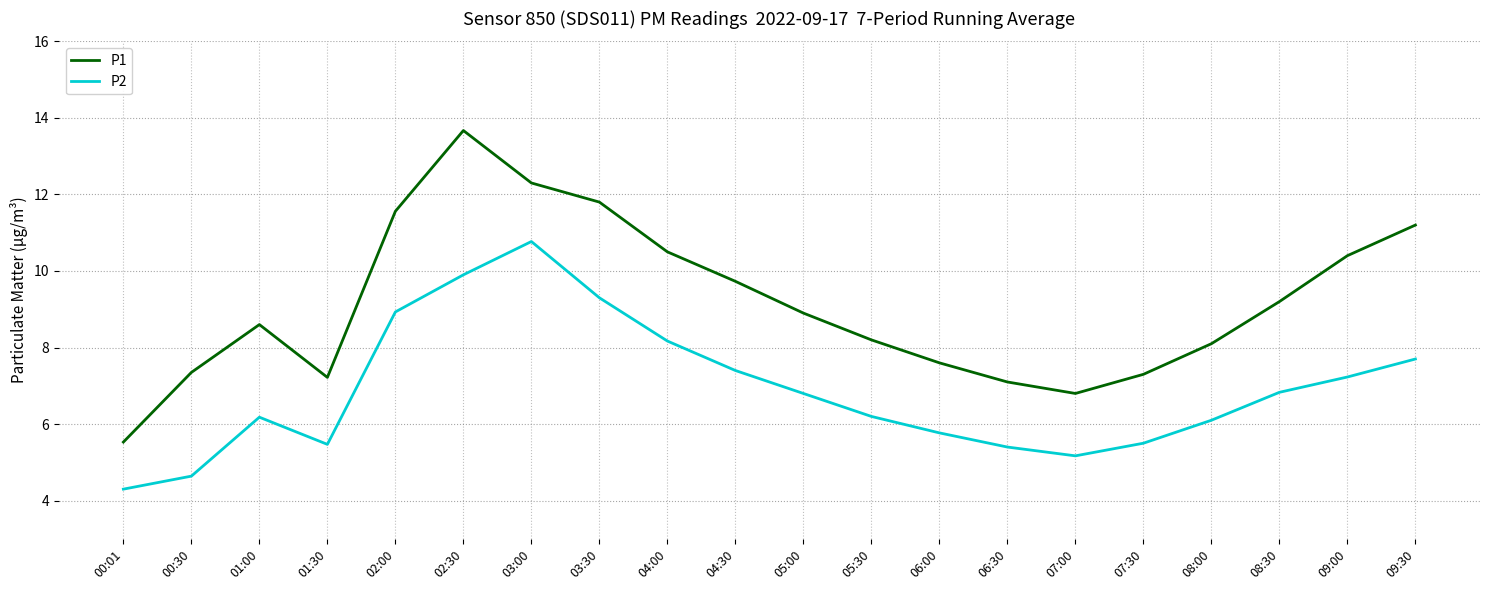

True or false: P2 and P1 intersect in this chart.

False